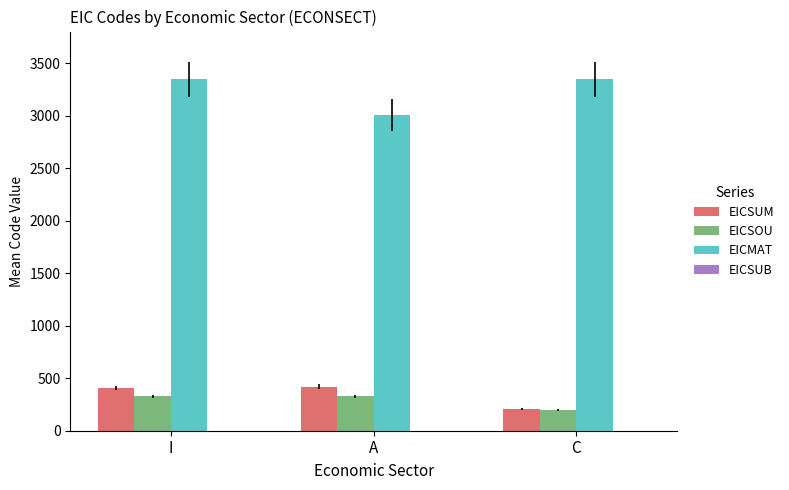

What is the total value across all series at I?

4080